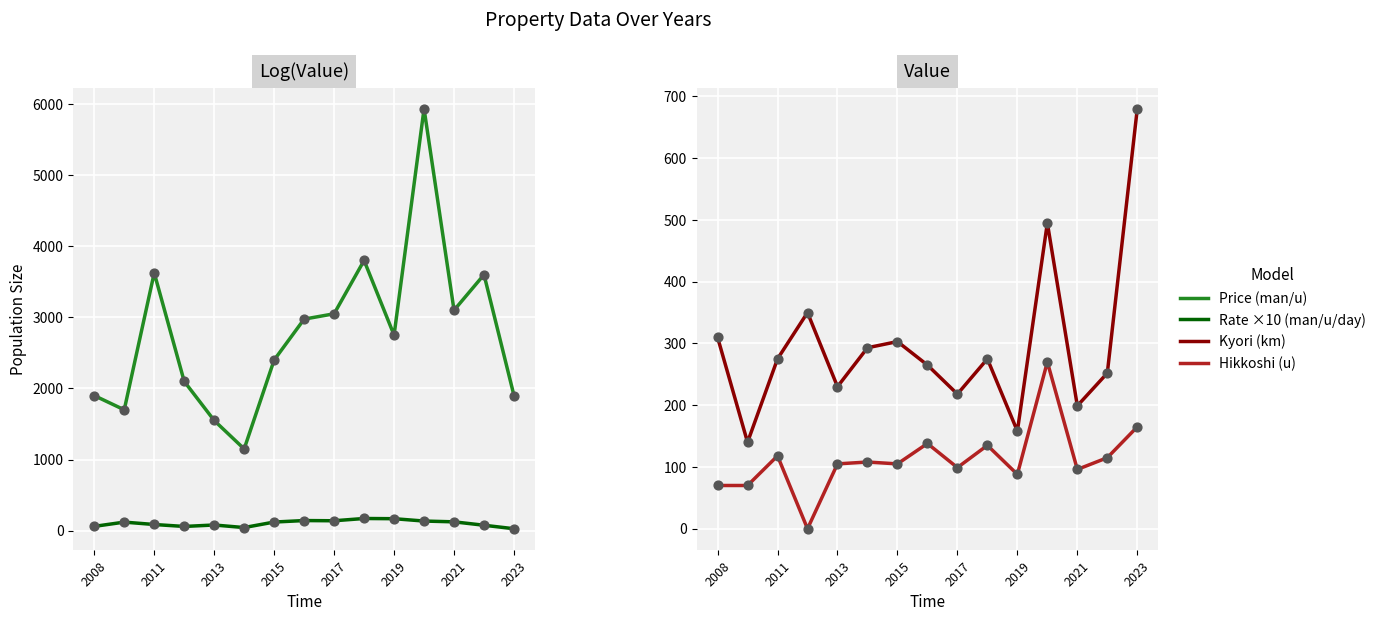

True or false: Kyori (km) and Hikkoshi (u) intersect in this chart.

False